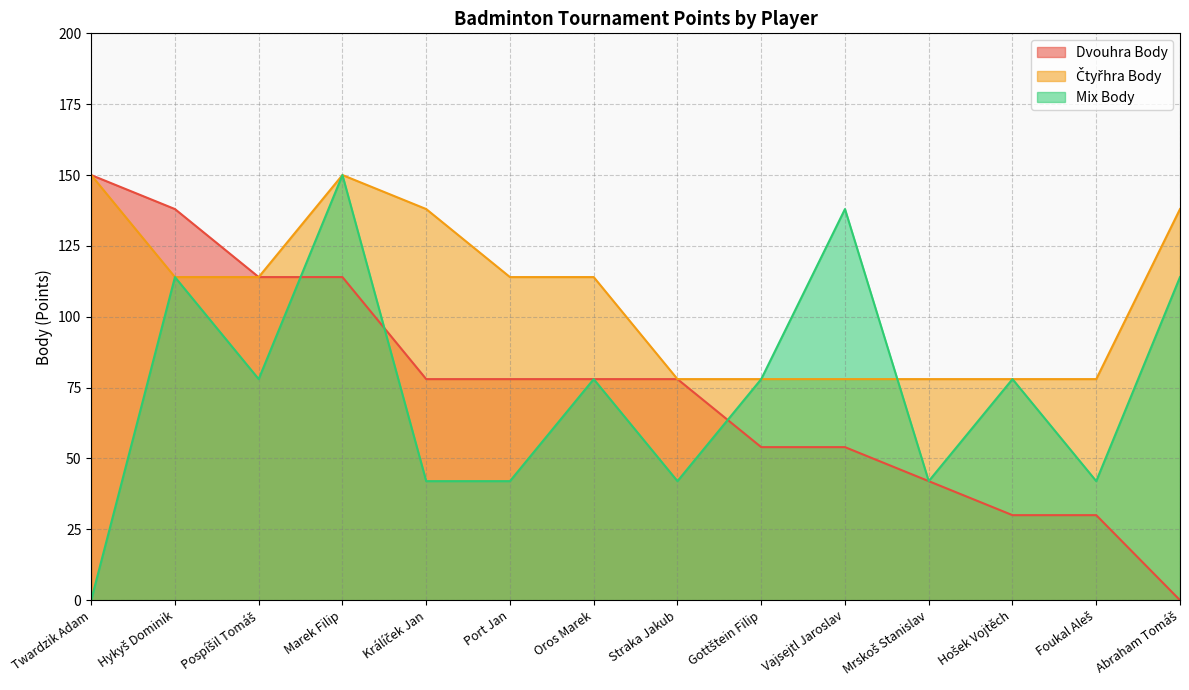

Is it true that Mix Body equals 29 at Oros Marek?

False